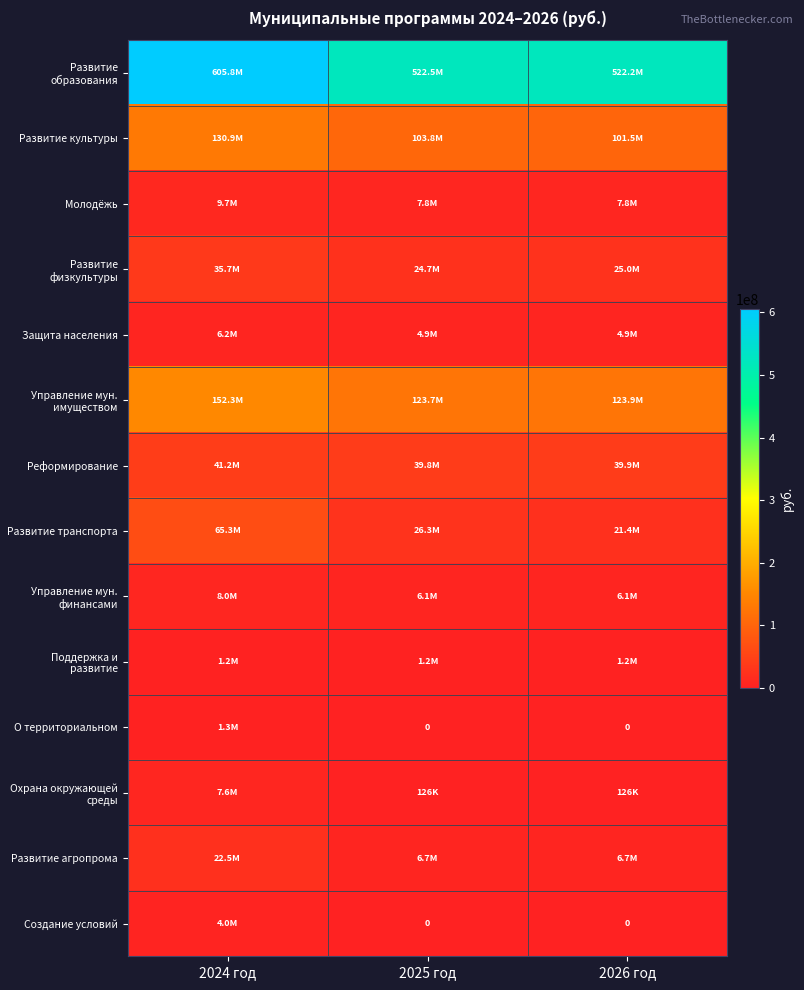

What is the average value of the Охрана окружающей среды series?

2627519.0